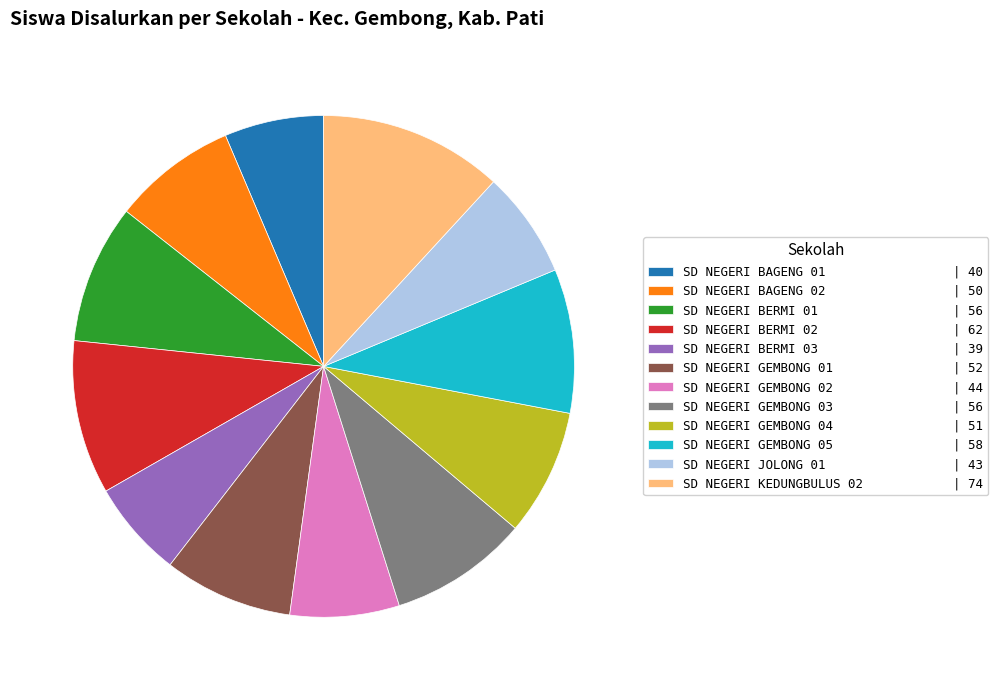

The SD NEGERI GEMBONG 02 slice represents 7% of the pie. True or false?

True